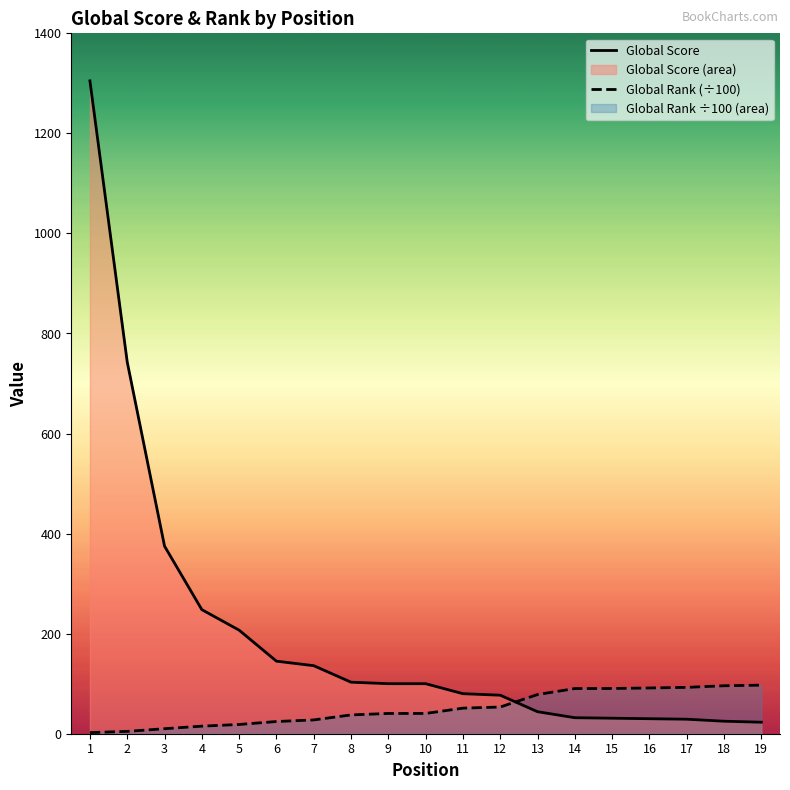

Reading left to right, transcribe all the data shown in this chart.

Global Score: 1=1305.0	2=743.0	3=375.0	4=248.0	5=207.0	6=145.0	7=136.0	8=103.0	9=100.0	10=100.0	11=80.0	12=77.0	13=44.0	14=32.0	15=31.0	16=30.0	17=29.0	18=25.0	19=23.0
Global Rank (÷100): 1=2.3	2=4.7	3=10.0	4=15.1	5=18.5	6=24.4	7=27.6	8=37.6	9=40.5	10=40.5	11=51.1	12=53.4	13=78.3	14=90.3	15=90.4	16=91.5	17=92.7	18=95.9	19=97.1